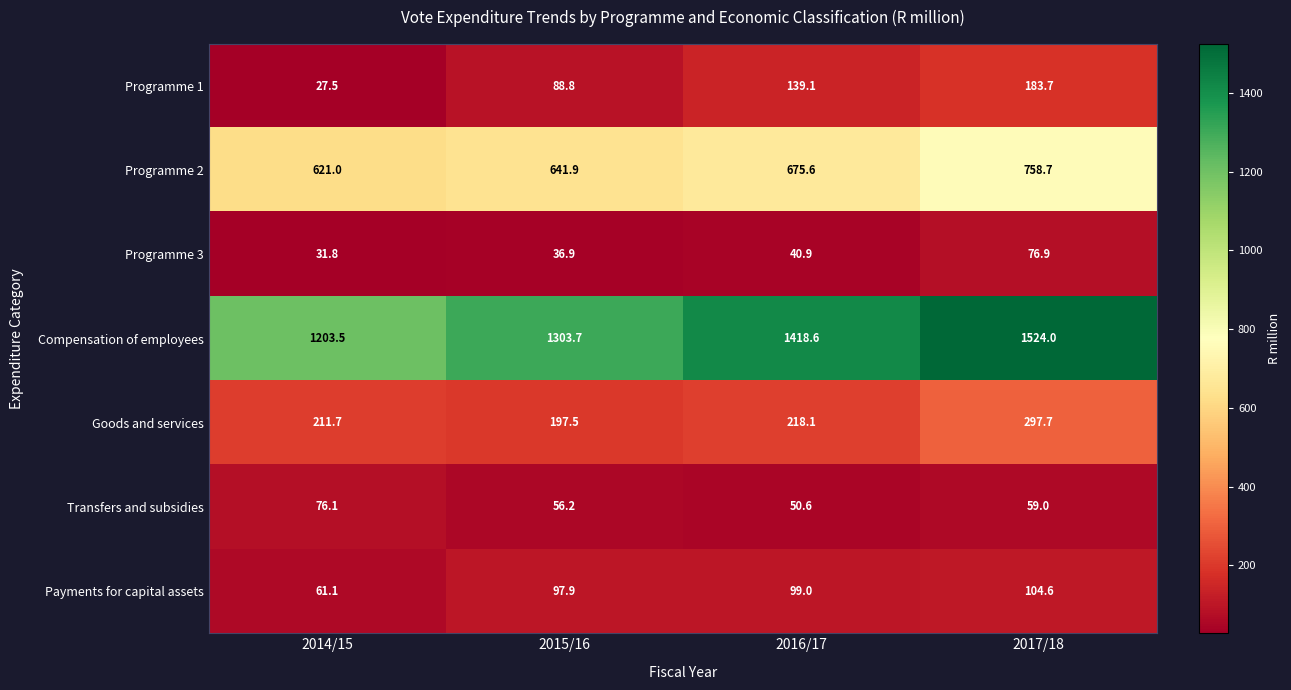

Reading left to right, what are all the values shown in this chart?

Programme 1: 2014/15=27.5	2015/16=88.8	2016/17=139.1	2017/18=183.7
Programme 2: 2014/15=621.0	2015/16=641.9	2016/17=675.6	2017/18=758.7
Programme 3: 2014/15=31.8	2015/16=36.9	2016/17=40.9	2017/18=76.9
Compensation of employees: 2014/15=1203.5	2015/16=1303.7	2016/17=1418.6	2017/18=1524.0
Goods and services: 2014/15=211.7	2015/16=197.5	2016/17=218.1	2017/18=297.7
Transfers and subsidies: 2014/15=76.1	2015/16=56.2	2016/17=50.6	2017/18=59.0
Payments for capital assets: 2014/15=61.1	2015/16=97.9	2016/17=99.0	2017/18=104.6